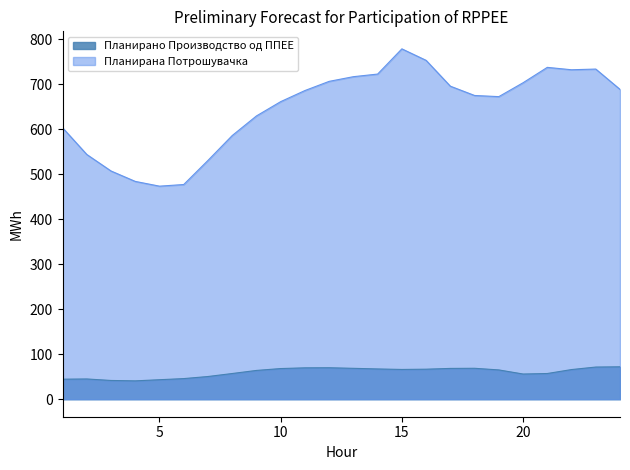

The Планирано Производство од ППЕЕ series shows 108.0 at 23. True or false?

False